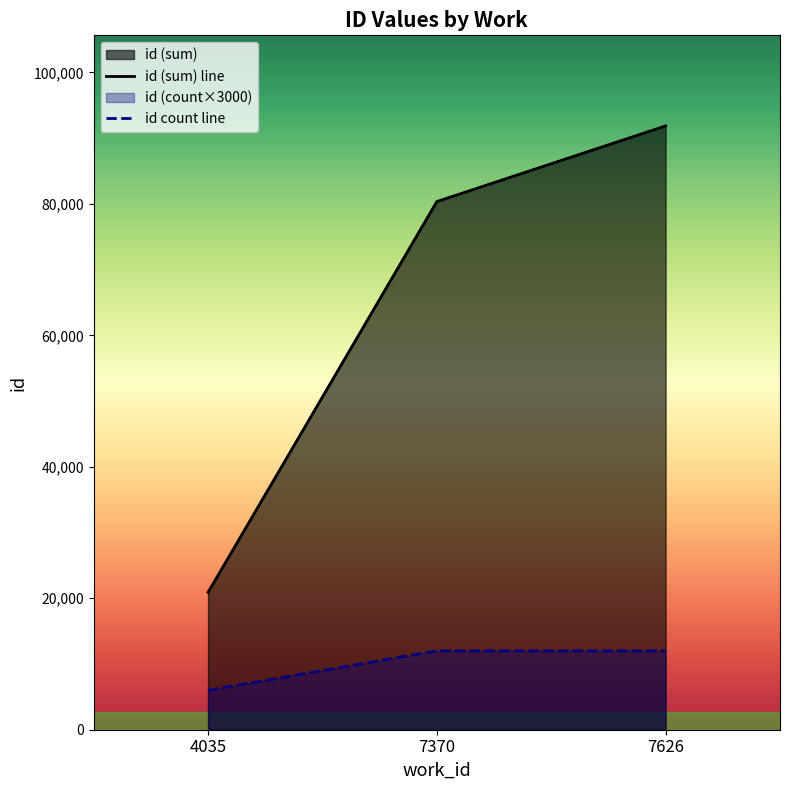

Where is id (sum) line nearest to the value 56383?

7370